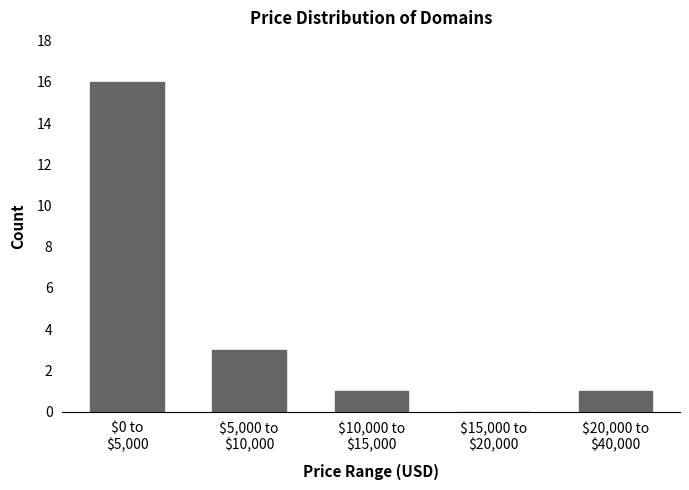

What is the sum of all values?

21